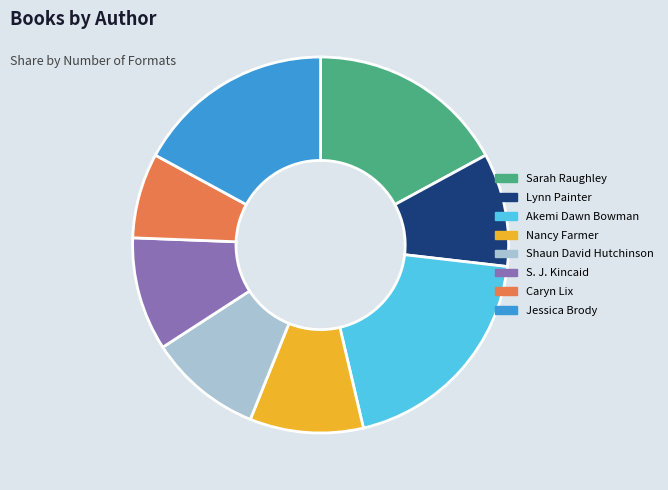

Do Sarah Raughley and Caryn Lix together represent more than half of the pie?

No